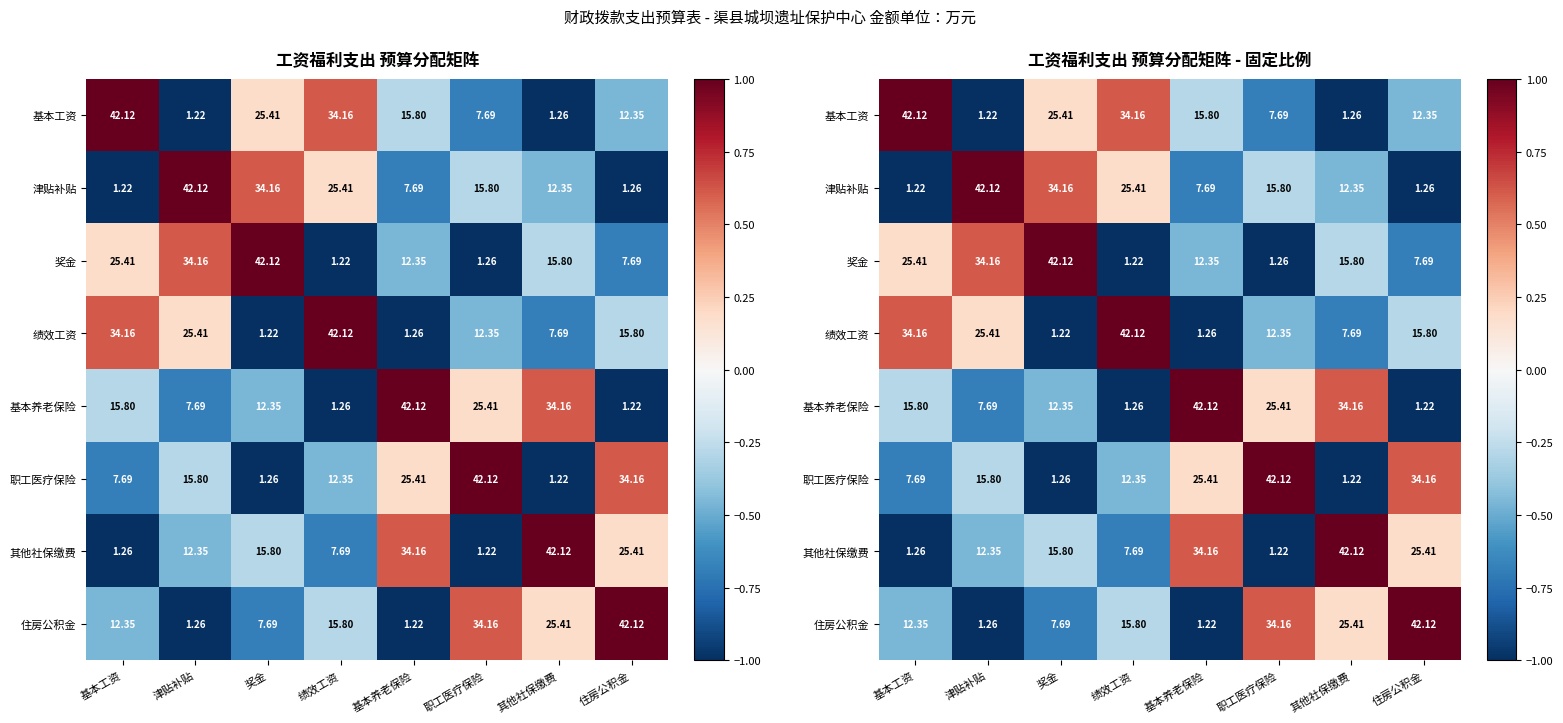

Count the number of data series in this chart.

8